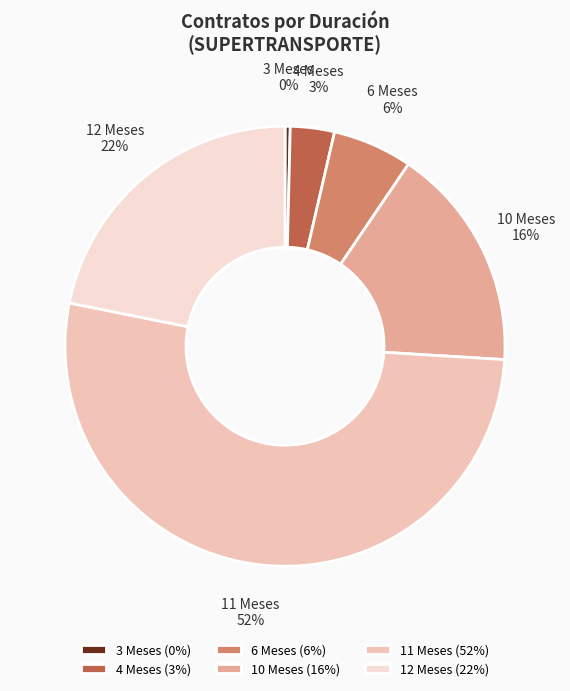

The 6 Meses slice represents 16% of the pie. True or false?

False